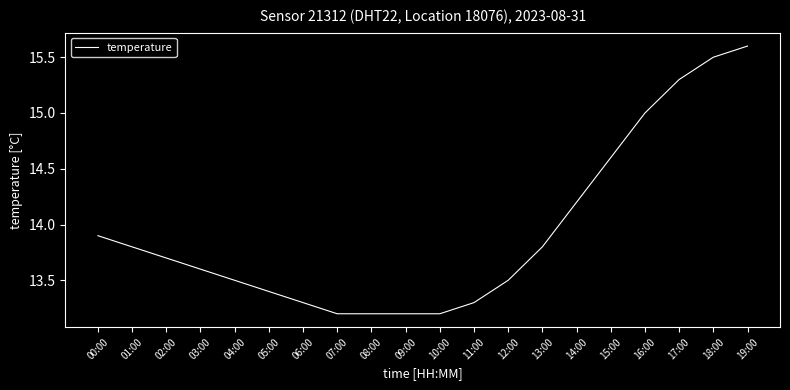

What is the change in value from 06:00 to 16:00?

+1.7